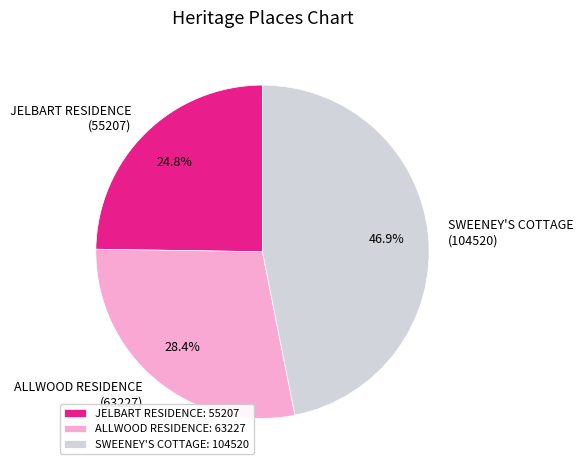

Rank the categories by value from lowest to highest.

JELBART RESIDENCE, ALLWOOD RESIDENCE, SWEENEY'S COTTAGE